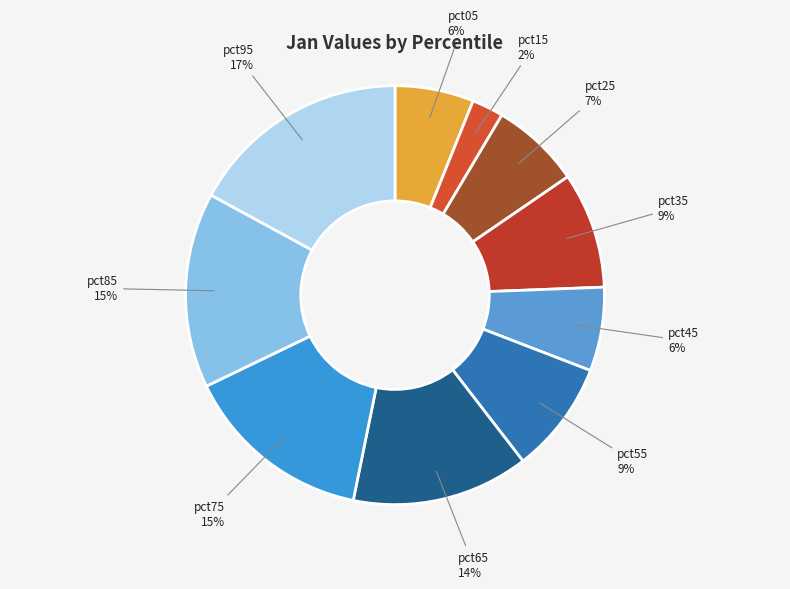

Combined, do pct55 and pct15 account for over 50%?

No